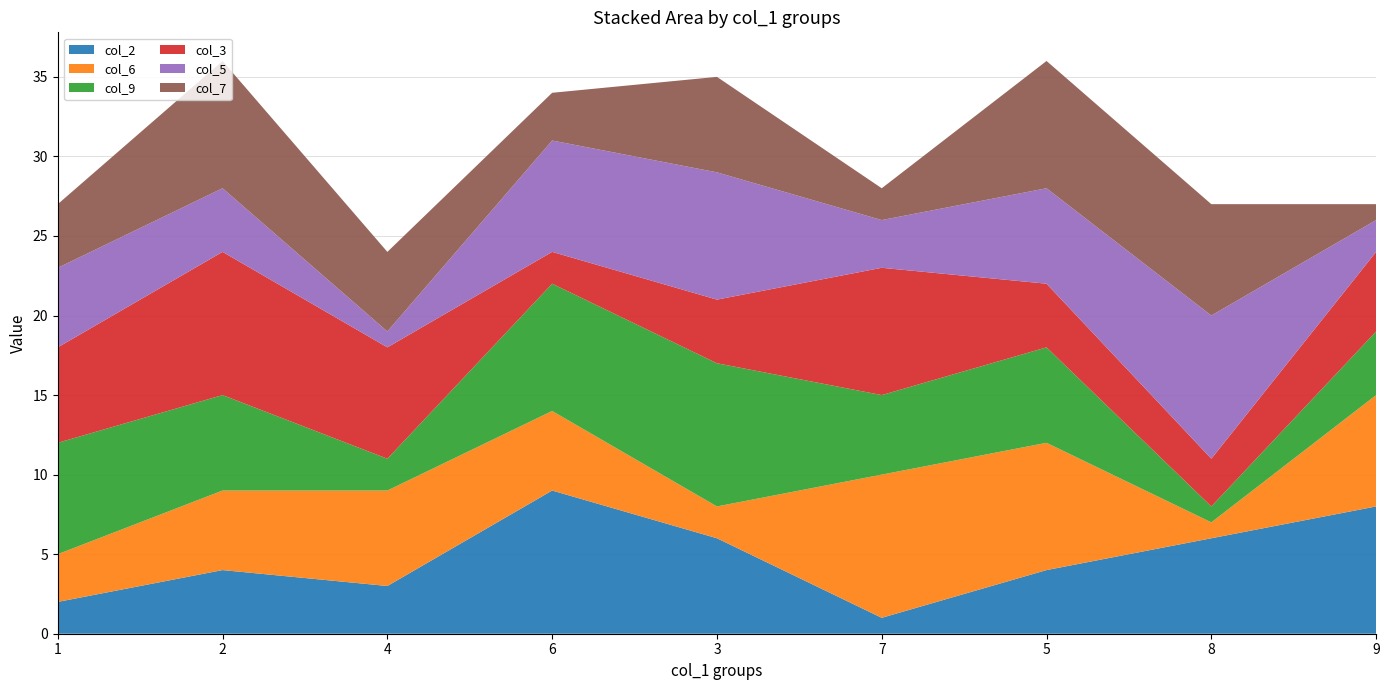

Reading left to right, list all the values displayed in this chart.

col_2: 1=2	2=4	4=3	6=9	3=6	7=1	5=4	8=6	9=8
col_6: 1=3	2=5	4=6	6=5	3=2	7=9	5=8	8=1	9=7
col_9: 1=7	2=6	4=2	6=8	3=9	7=5	5=6	8=1	9=4
col_3: 1=6	2=9	4=7	6=2	3=4	7=8	5=4	8=3	9=5
col_5: 1=5	2=4	4=1	6=7	3=8	7=3	5=6	8=9	9=2
col_7: 1=4	2=8	4=5	6=3	3=6	7=2	5=8	8=7	9=1